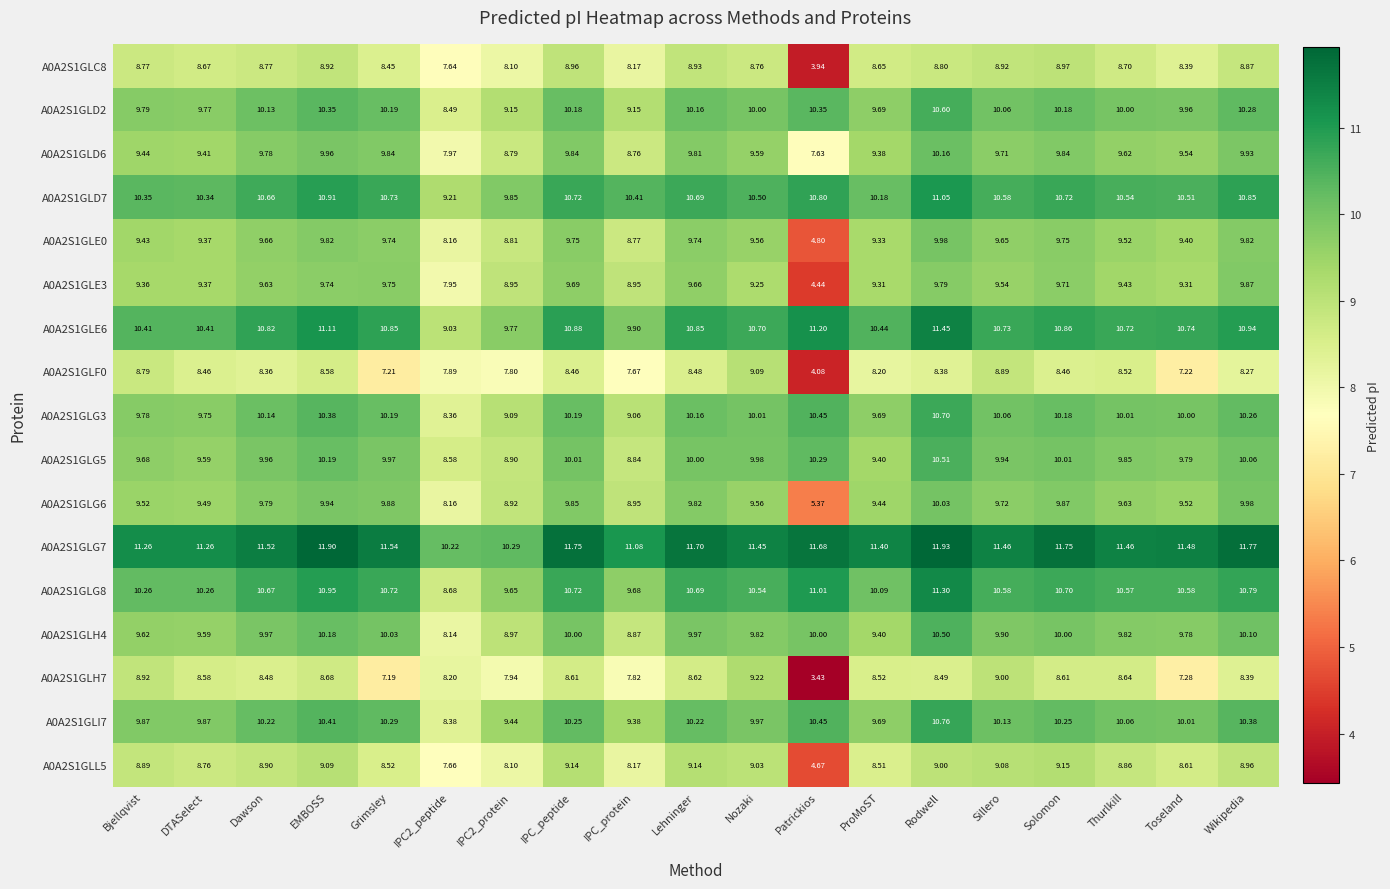

Which series has the largest range (max minus min)?

A0A2S1GLH7